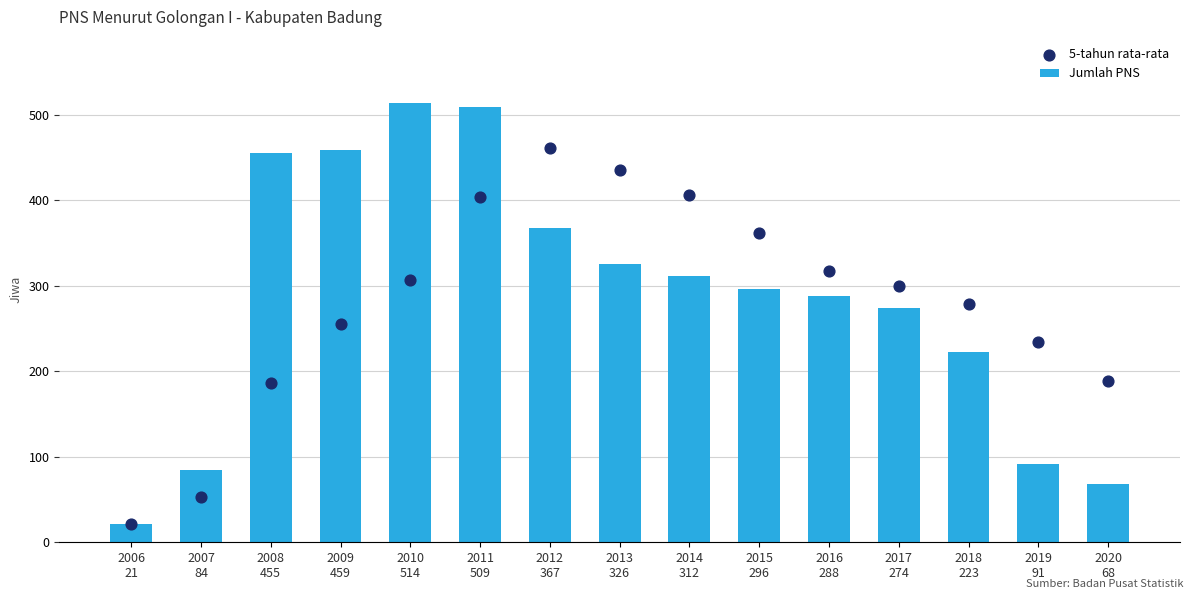

Is the value of Jumlah PNS at 2018
223 greater than the value of 5-tahun rata-rata at 2012
367?

No